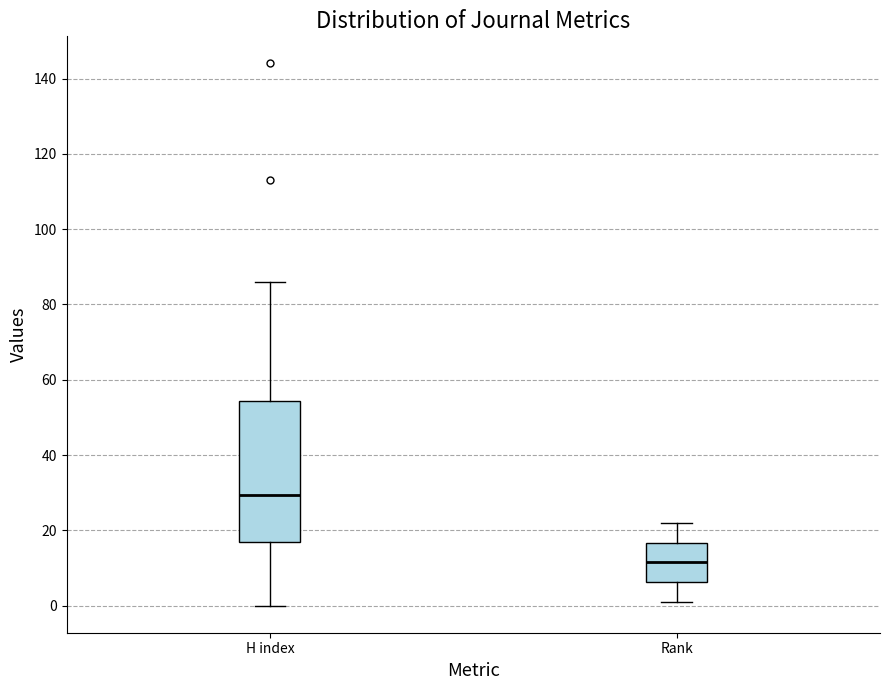

Comparing the boxes themselves (not the whiskers), which one is the tallest?

H index